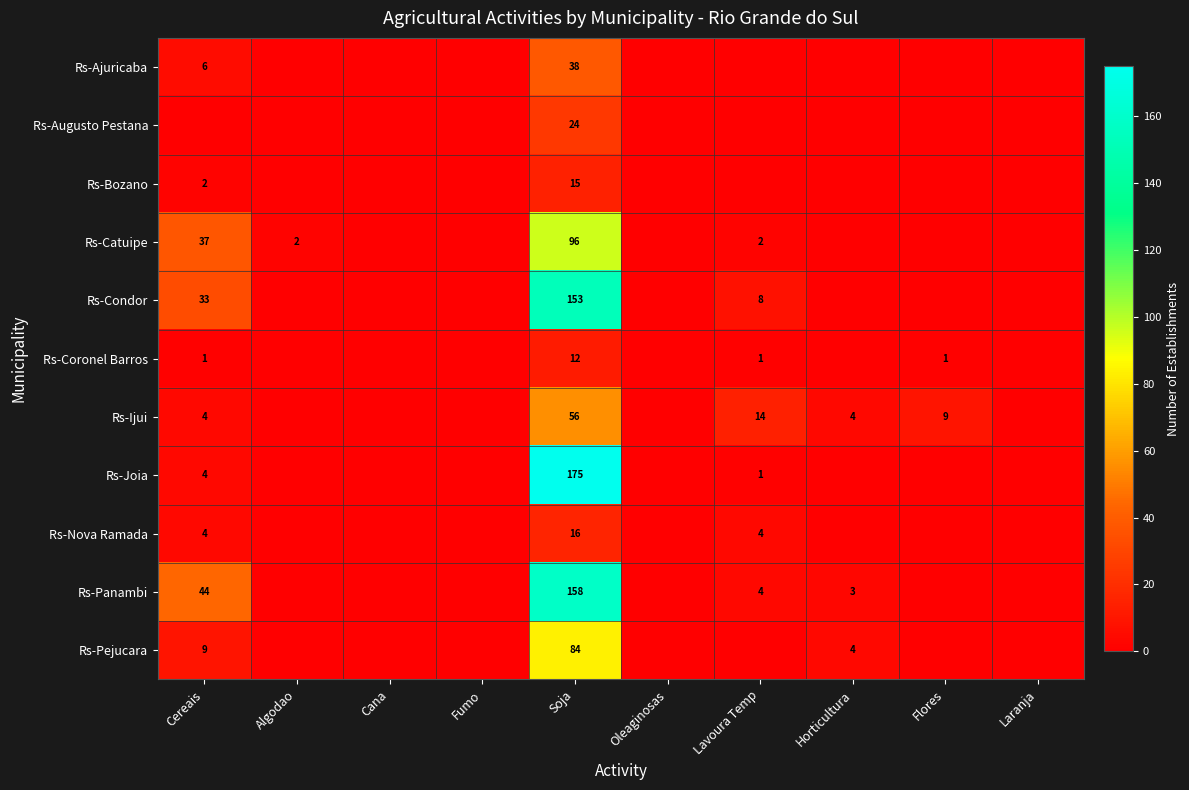

True or false: Rs-Pejucara has a value of 84 at Soja.

True